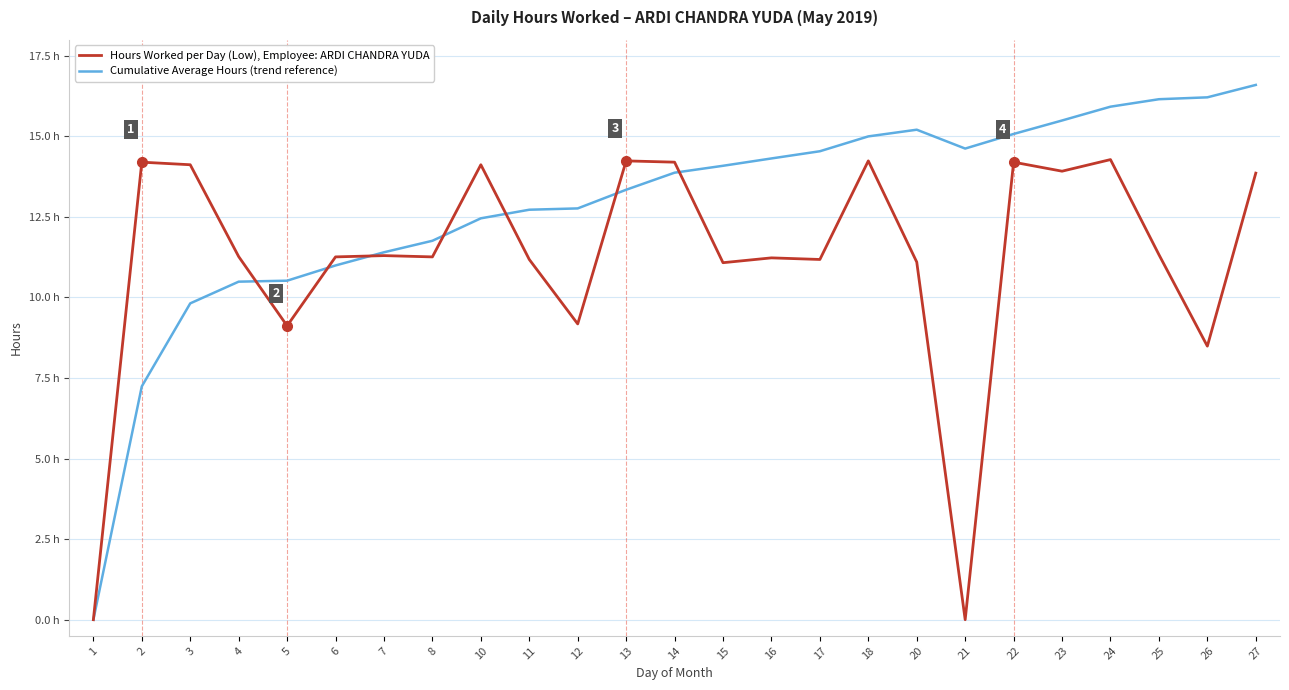

Where does the Cumulative Average Hours (trend reference) series first go above 13?

13